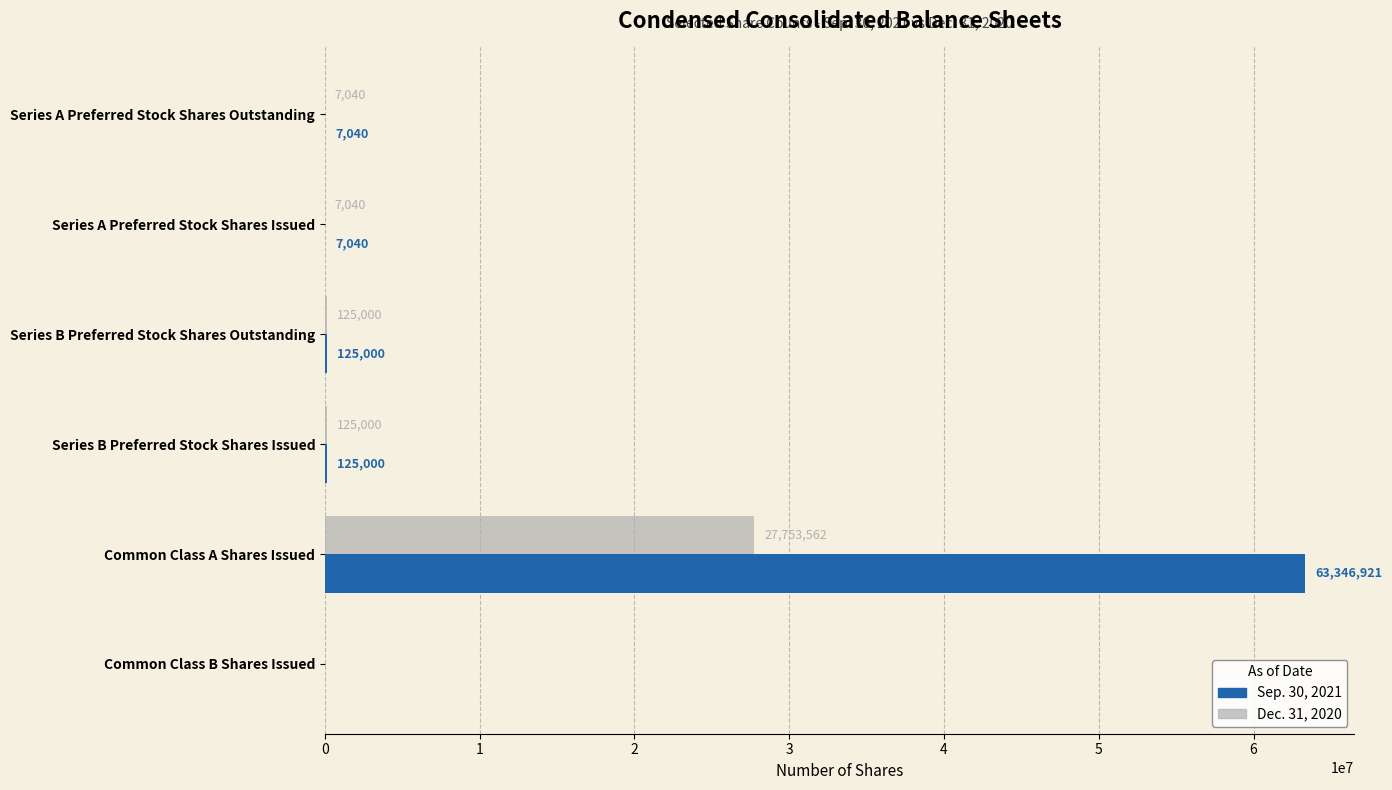

What is the approximate value of Dec. 31, 2020 at Common Class A Shares Issued?

27753562